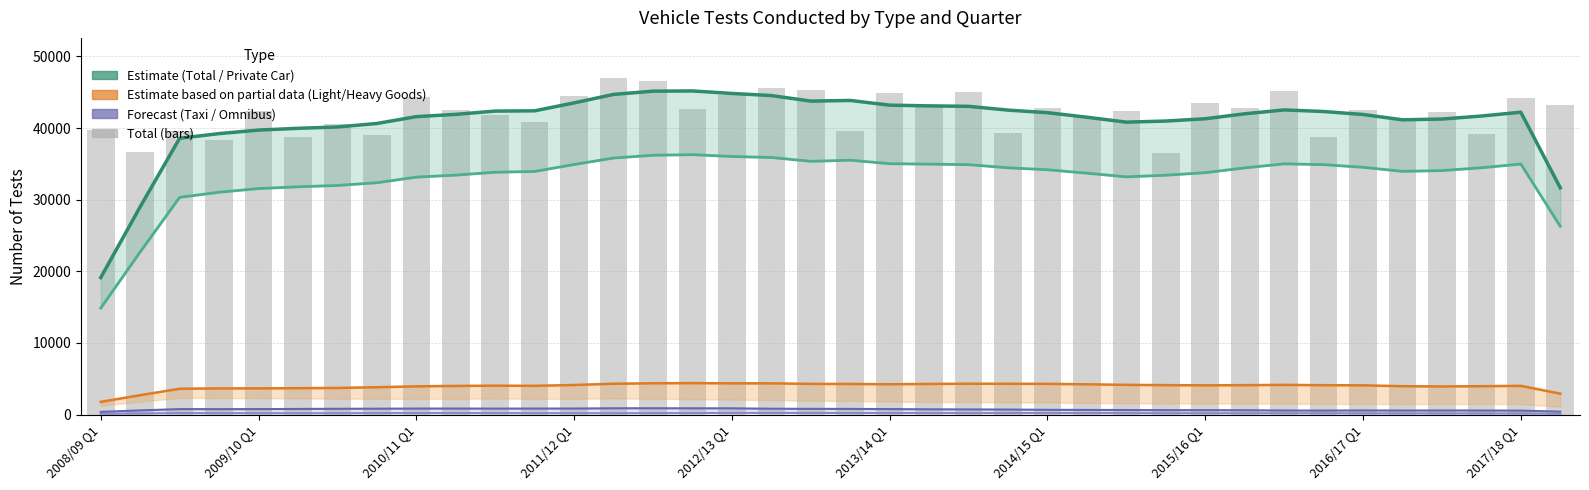

What is the minimum value shown in the chart?

94.0